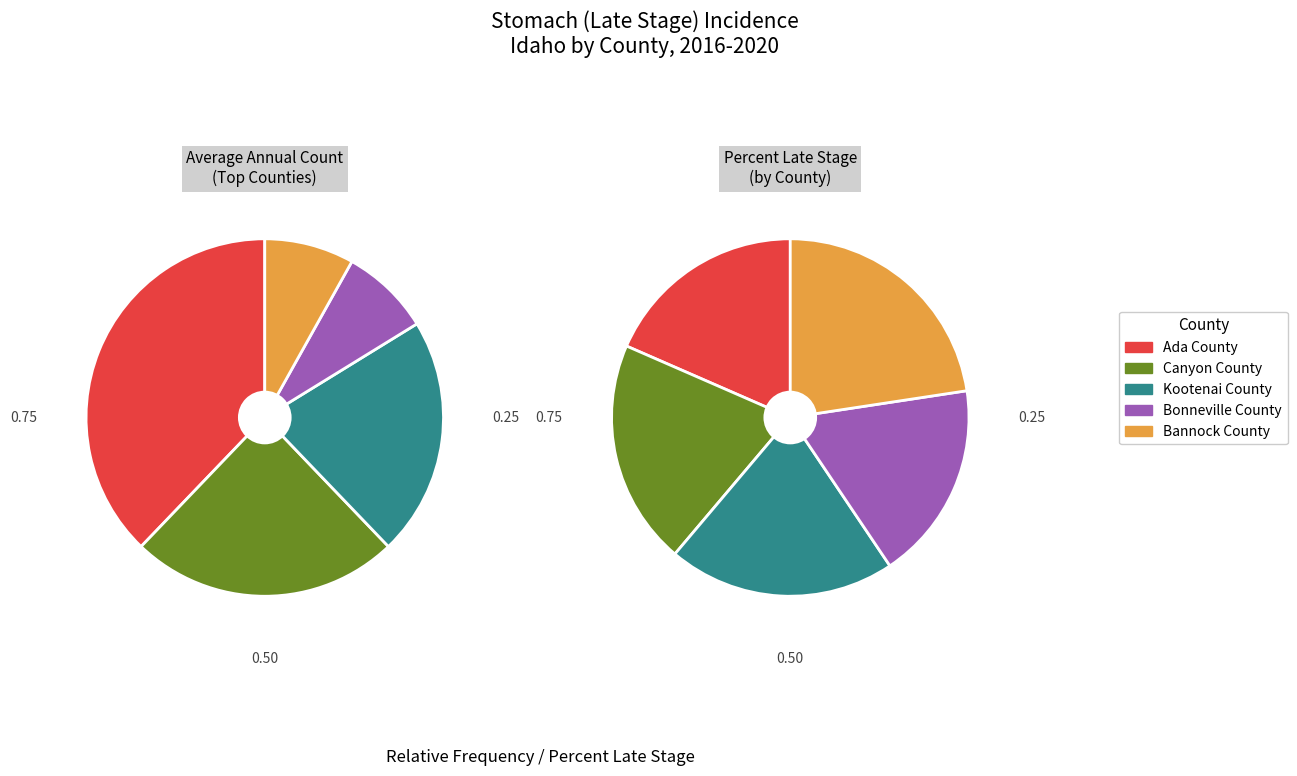

Which has a higher value, Ada County or Bannock County?

Ada County